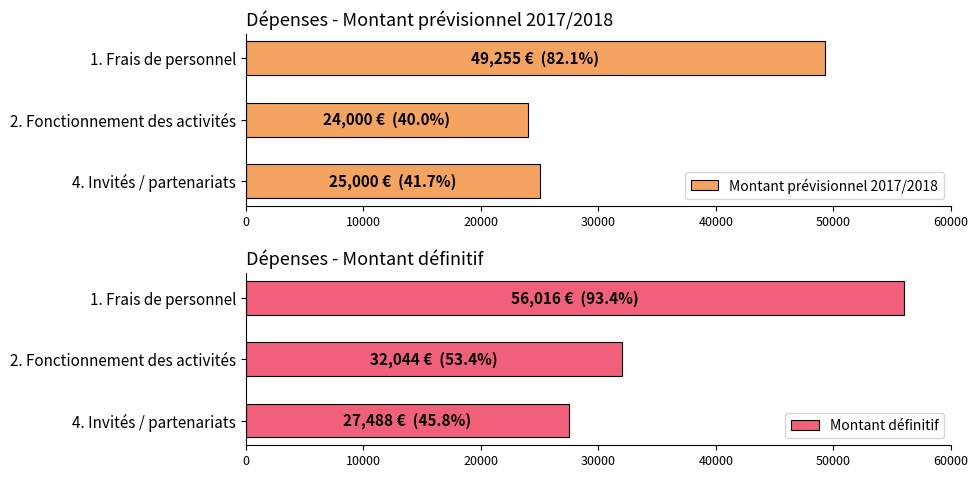

List the series in order of their overall mean, lowest first.

Montant prévisionnel 2017/2018, Montant définitif